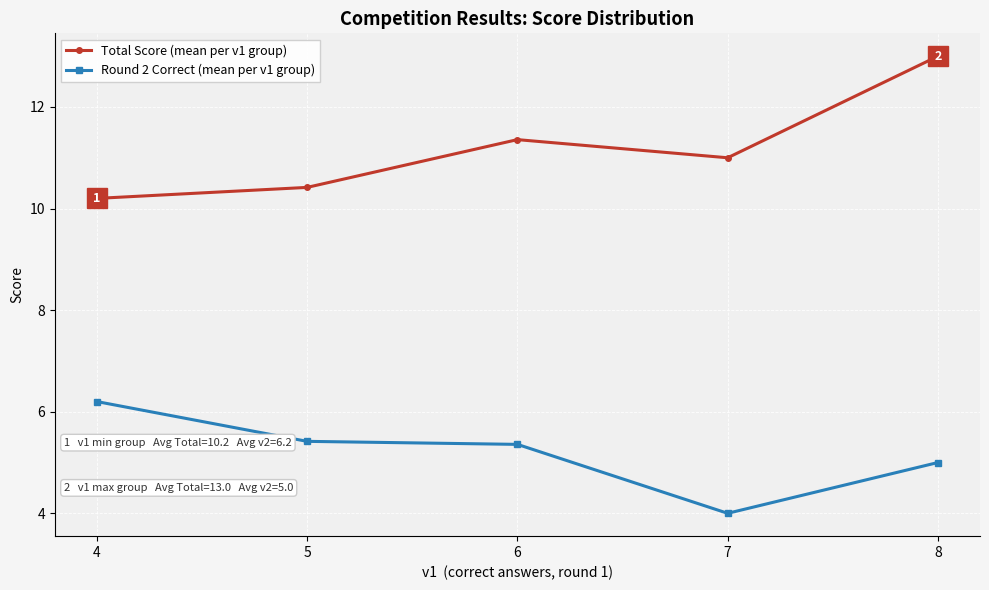

In Total Score (mean per v1 group), how many points are higher than both neighbors (excluding endpoints)?

1